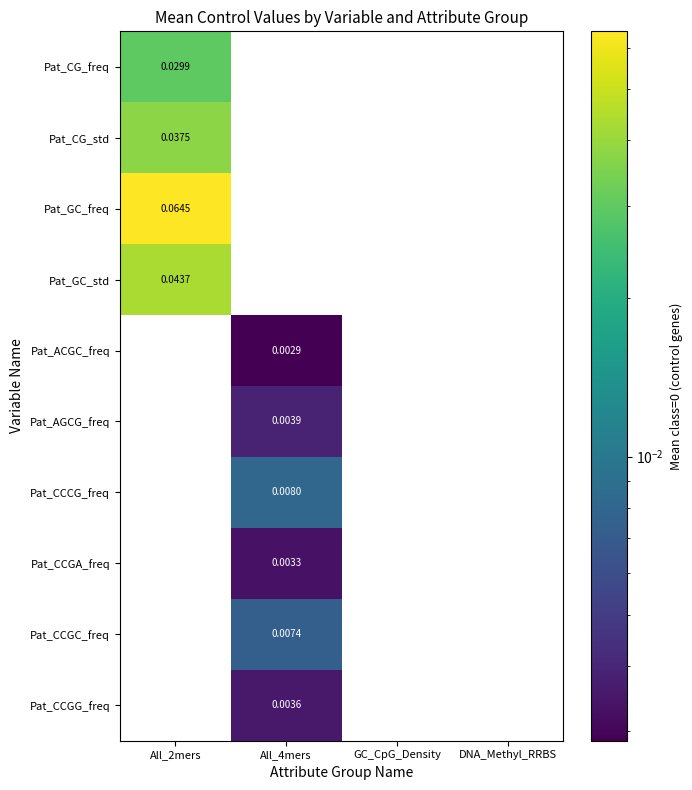

The value of Pat_AGCG_freq at All_4mers is 0.0. True or false?

True